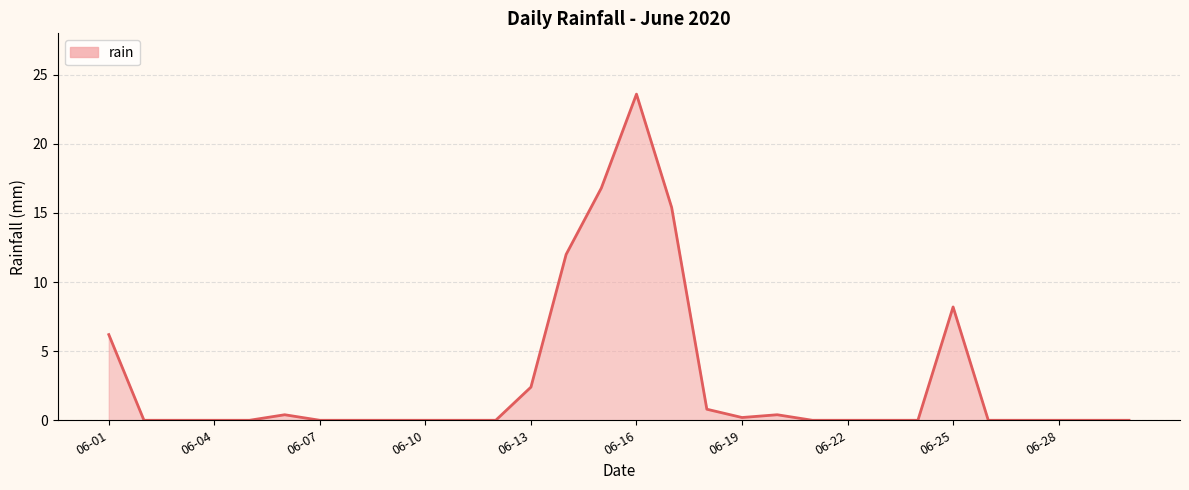

What is the difference between the maximum and minimum values?

23.6